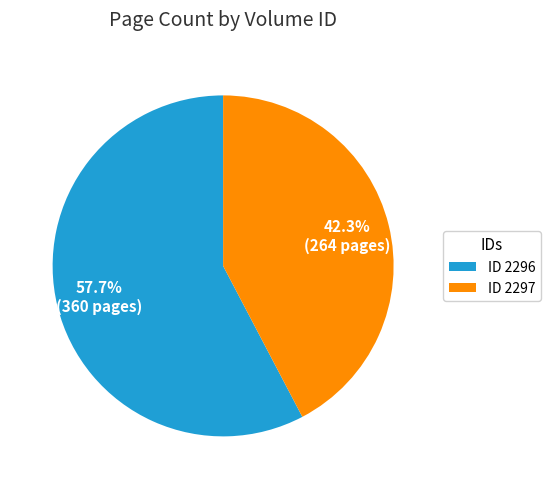

To the nearest percent, what is the average slice percentage?

50%